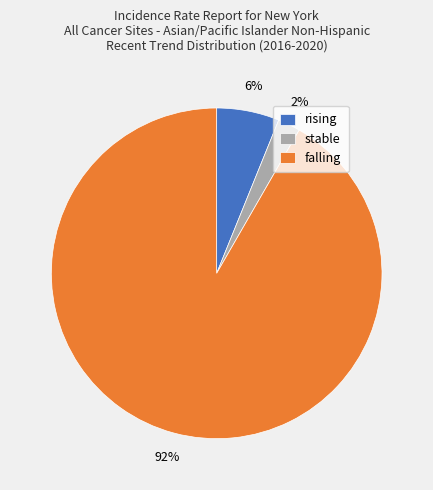

Do stable and falling together represent more than half of the pie?

Yes